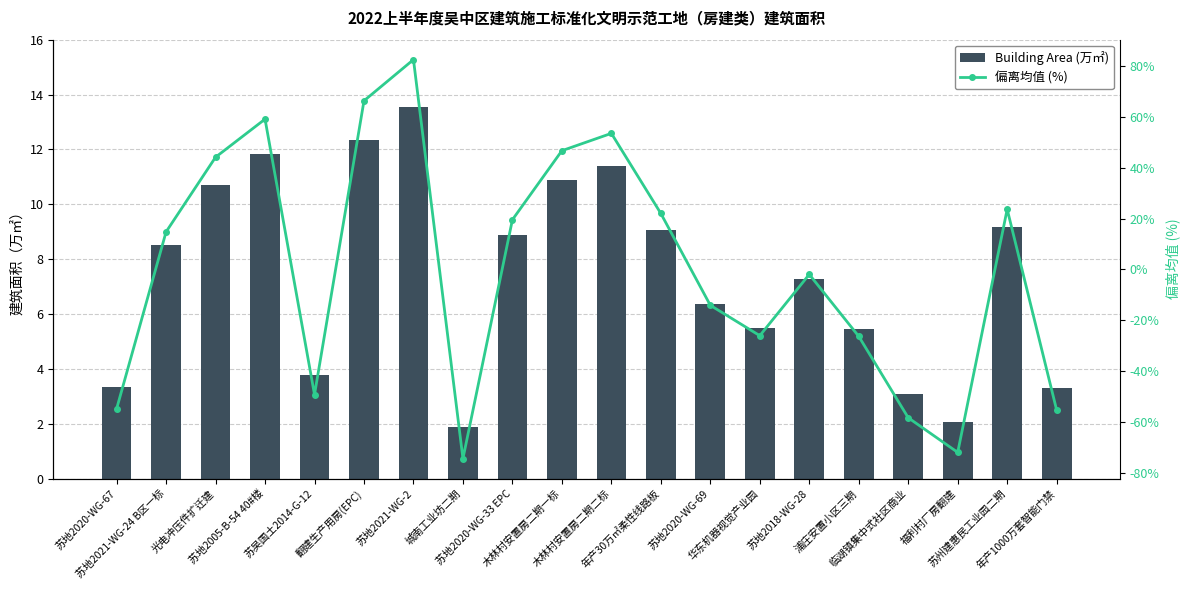

How many positive values does the 偏离均值 (%) series have?

10